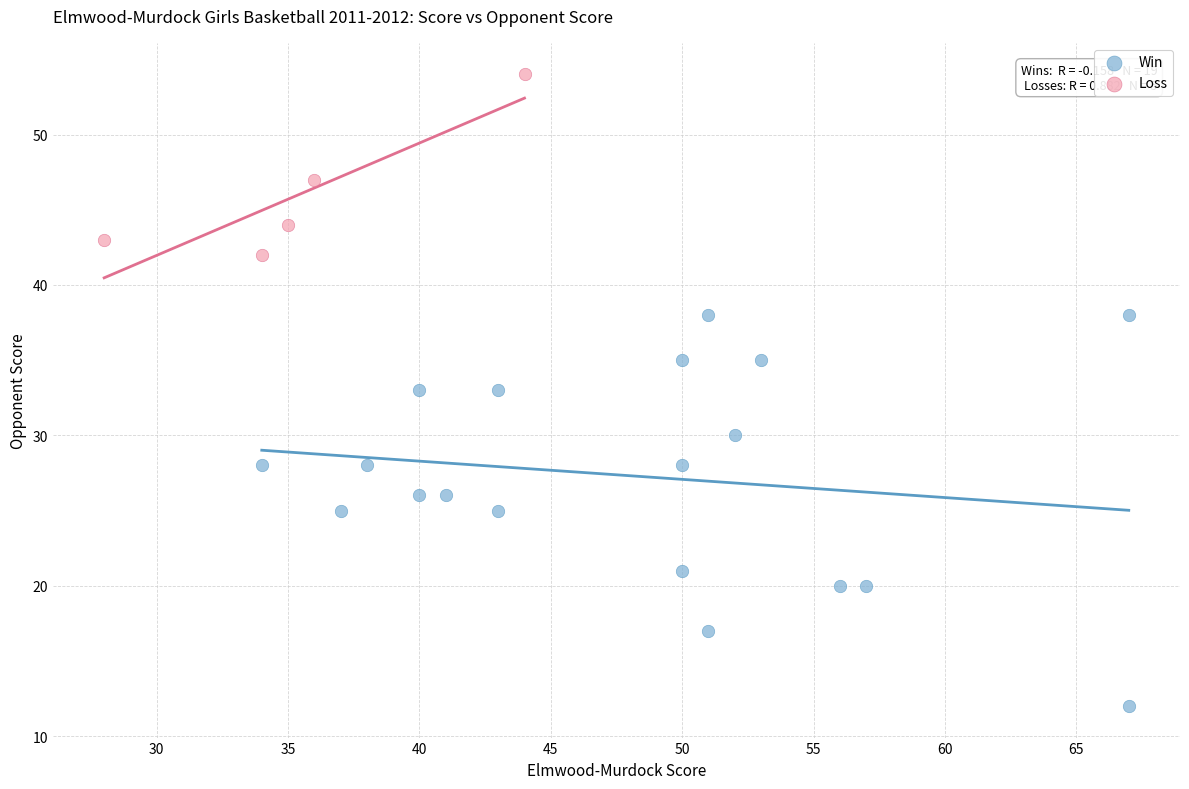

Which series has the widest spread of Y values?

Win